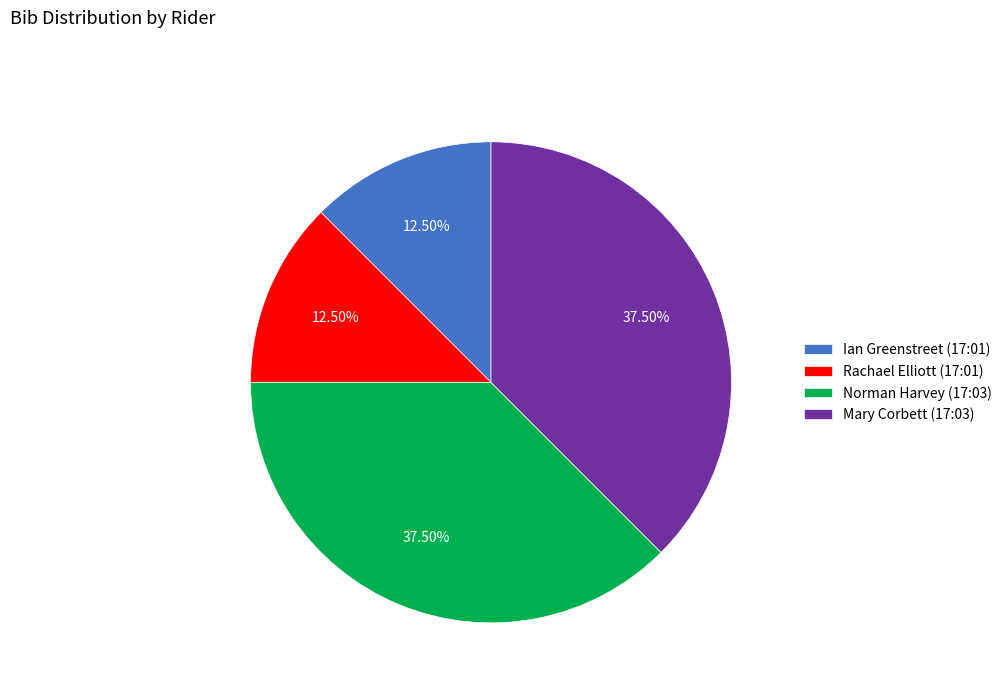

Count the number of slices in the pie.

4